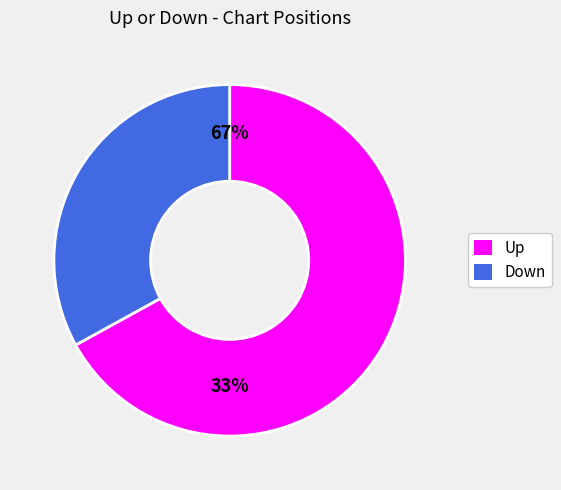

The up slice represents 67% of the pie. True or false?

True